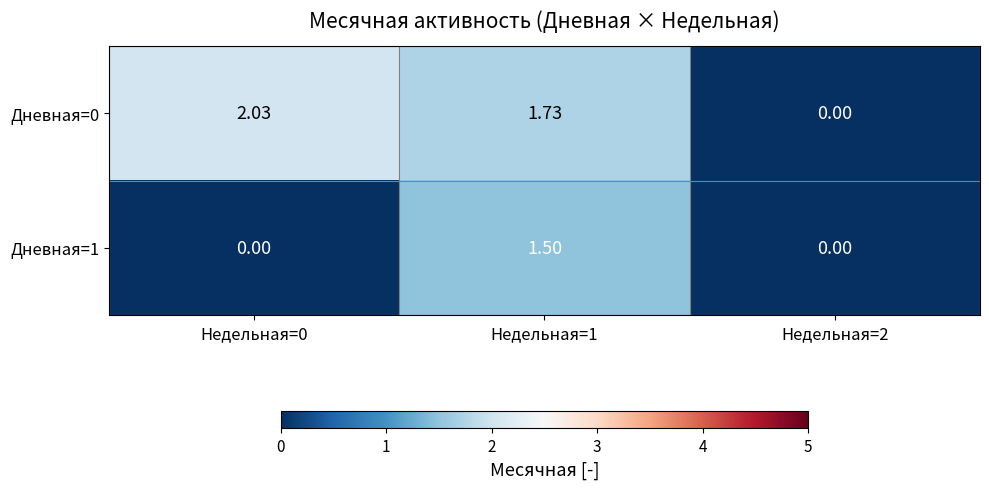

Is the value of Дневная=0 at Недельная=0 greater than the value of Дневная=1 at Недельная=2?

Yes